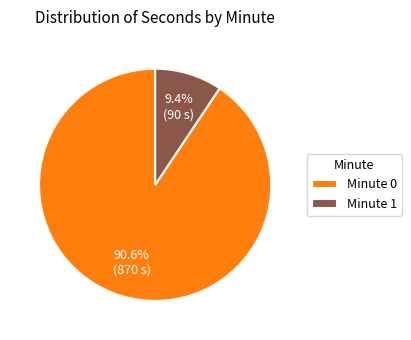

What is the total percentage of Minute 0 and Minute 1?

100.0%